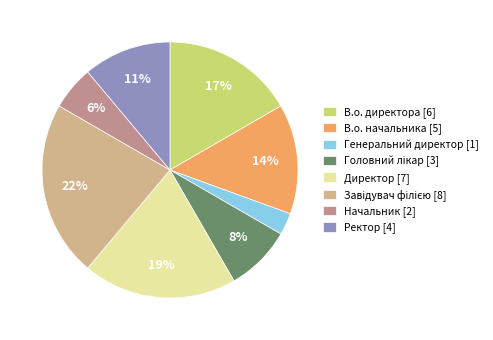

Count the number of slices in the pie.

8